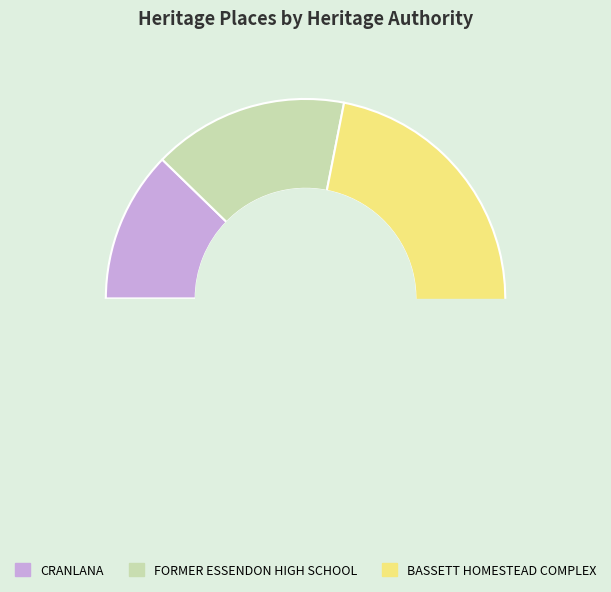

Count the number of slices in the pie.

3